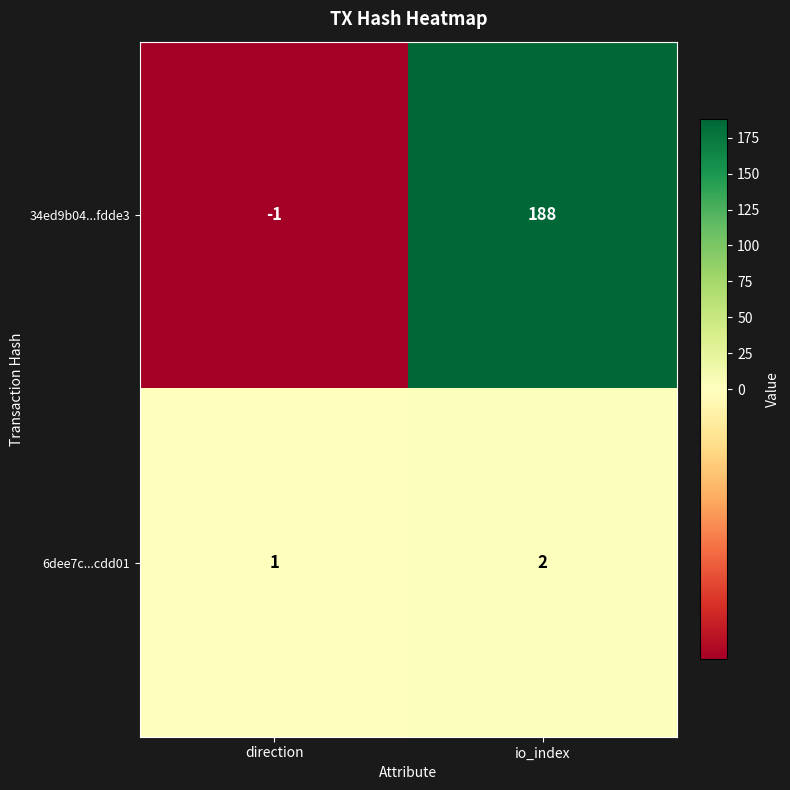

The 34ed9b04...fdde3 series shows 0 at direction. True or false?

False